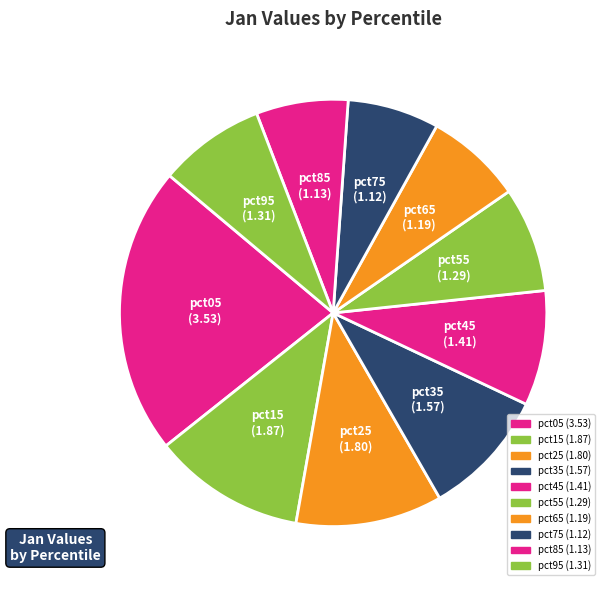

How many slices are in this pie chart?

10